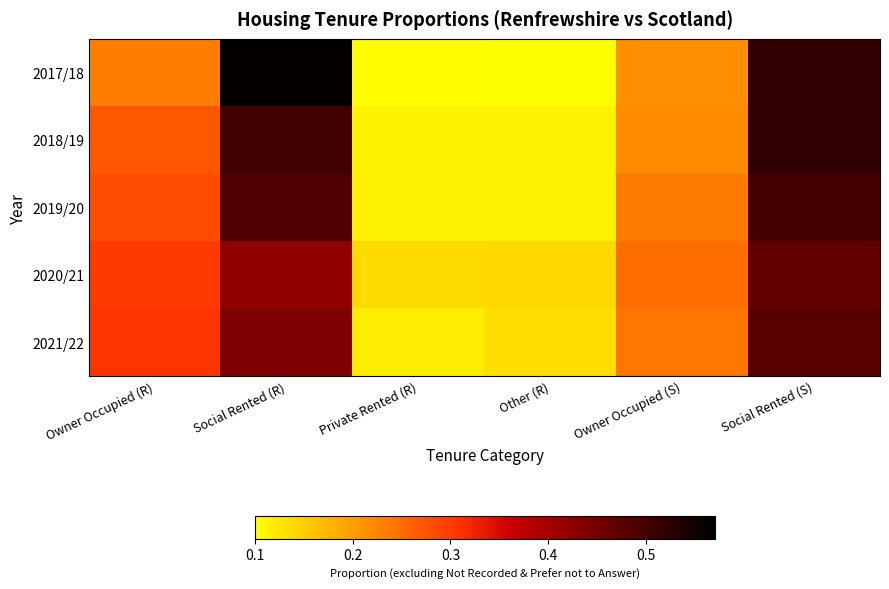

Reading left to right, list all the values displayed in this chart.

2017/18: Owner Occupied (R)=0.2	Social Rented (R)=0.6	Private Rented (R)=0.1	Other (R)=0.1	Owner Occupied (S)=0.2	Social Rented (S)=0.5
2018/19: Owner Occupied (R)=0.3	Social Rented (R)=0.5	Private Rented (R)=0.1	Other (R)=0.1	Owner Occupied (S)=0.2	Social Rented (S)=0.5
2019/20: Owner Occupied (R)=0.3	Social Rented (R)=0.5	Private Rented (R)=0.1	Other (R)=0.1	Owner Occupied (S)=0.2	Social Rented (S)=0.5
2020/21: Owner Occupied (R)=0.3	Social Rented (R)=0.4	Private Rented (R)=0.1	Other (R)=0.1	Owner Occupied (S)=0.3	Social Rented (S)=0.5
2021/22: Owner Occupied (R)=0.3	Social Rented (R)=0.4	Private Rented (R)=0.1	Other (R)=0.1	Owner Occupied (S)=0.2	Social Rented (S)=0.5